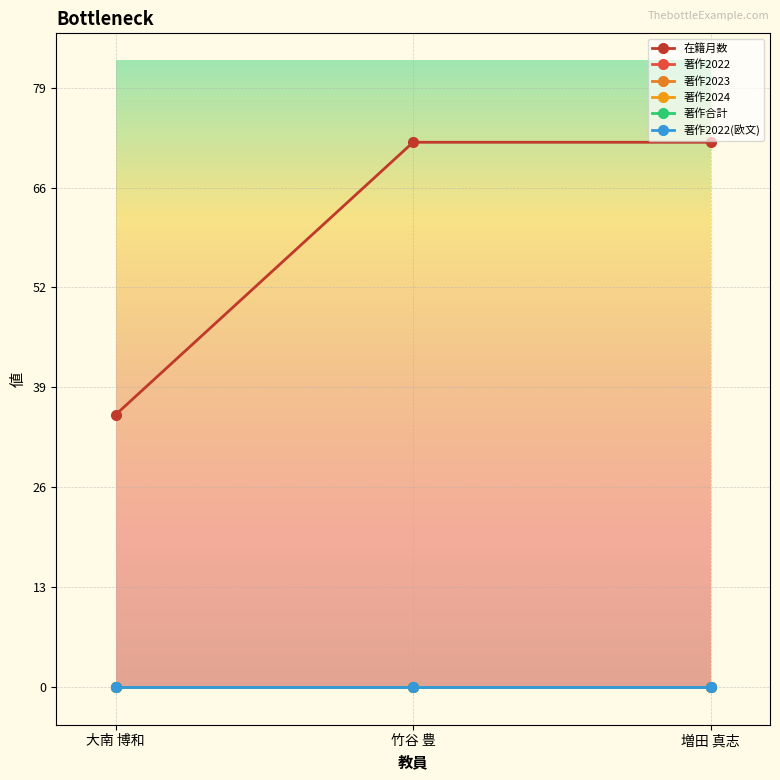

Is this an area chart (filled region under the line)?

No